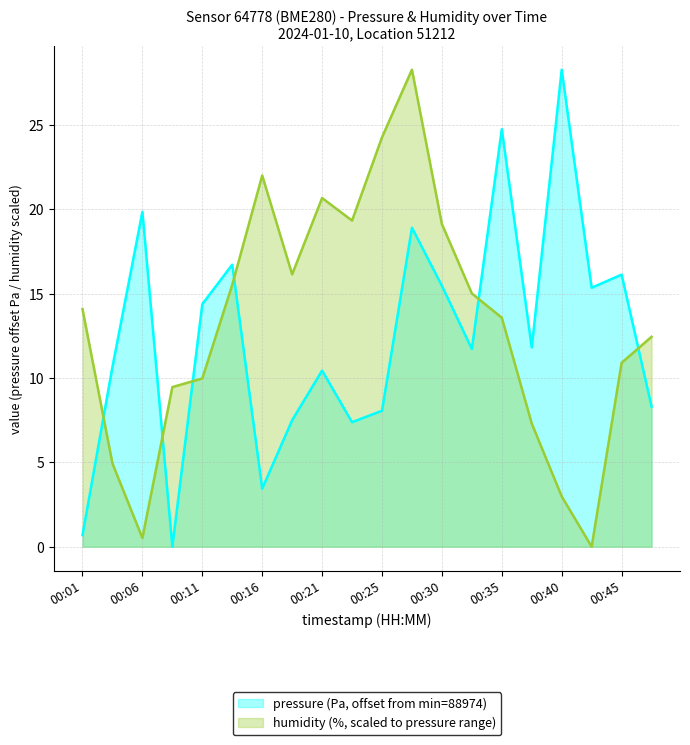

Reading left to right, what are all the values shown in this chart?

pressure: 0.7	10.7	19.9	0.0	14.4	16.7	3.4	7.5	10.4	7.4	8.1	18.9	15.5	11.7	24.8	11.8	28.3	15.4	16.1	8.3
humidity: 14.1	4.9	0.5	9.5	10.0	15.5	22.0	16.1	20.7	19.3	24.3	28.3	19.1	15.0	13.6	7.3	3.0	0.0	10.9	12.4